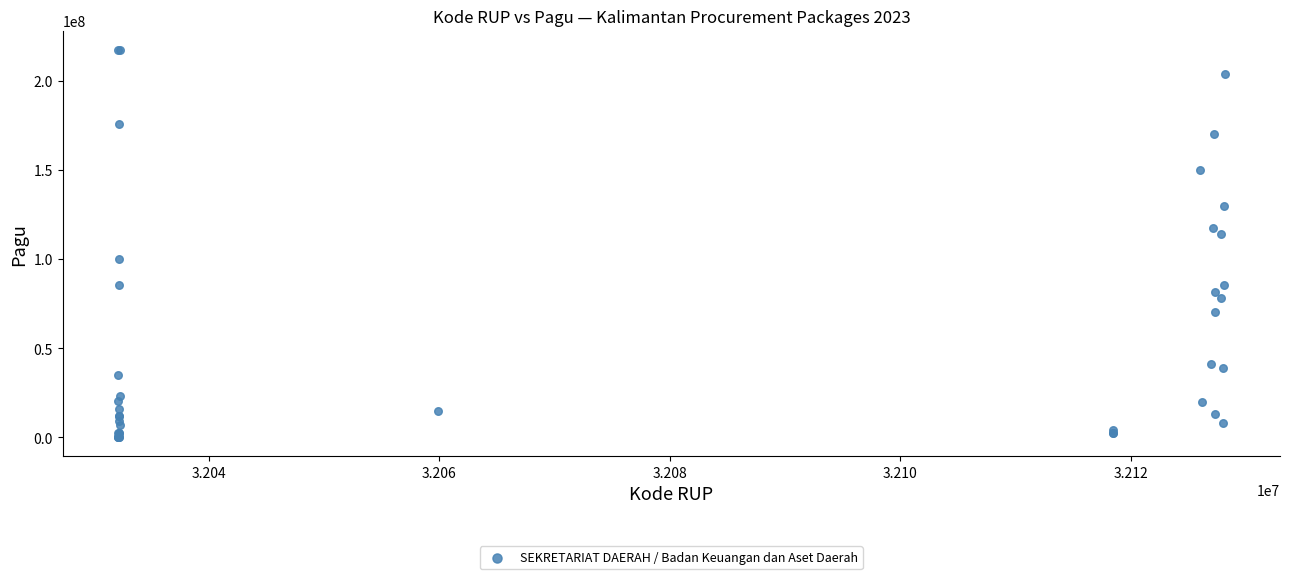

What Y value in the scatter plot is closest to 108830000?

114296000